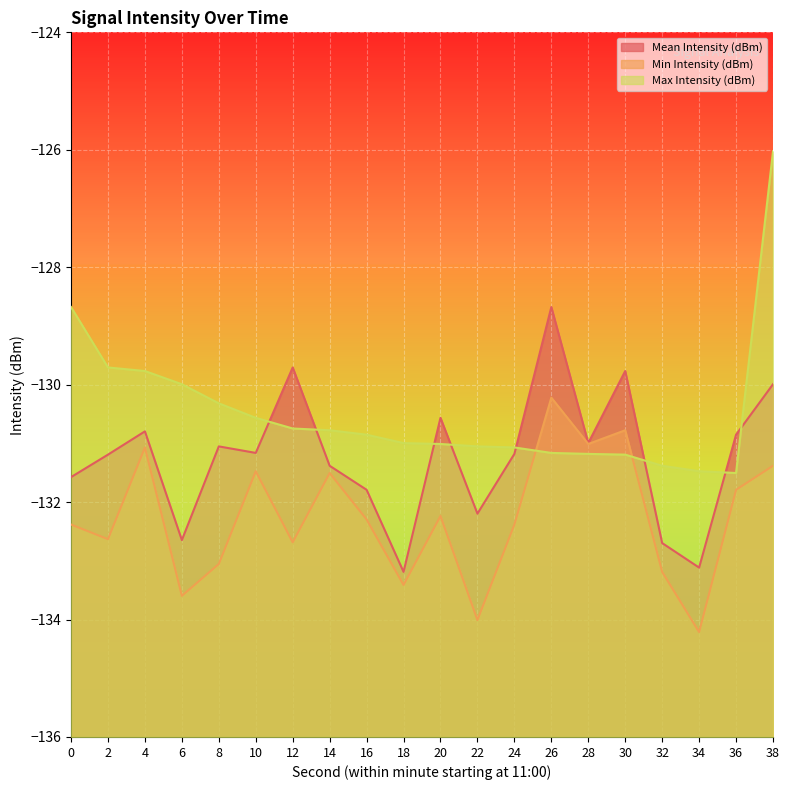

Reading left to right, extract all data points from this chart.

Mean Intensity (dBm): -131.6	-131.2	-130.8	-132.6	-131.1	-131.2	-129.7	-131.4	-131.8	-133.2	-130.6	-132.2	-131.2	-128.7	-131.0	-129.8	-132.7	-133.1	-130.9	-130.0
Min Intensity (dBm): -132.4	-132.6	-131.1	-133.6	-133.1	-131.5	-132.7	-131.5	-132.3	-133.4	-132.2	-134.0	-132.4	-130.2	-131.0	-130.8	-133.2	-134.2	-131.8	-131.4
Max Intensity (dBm): -128.7	-129.7	-129.8	-130.0	-130.3	-130.6	-130.7	-130.8	-130.9	-131.0	-131.0	-131.1	-131.1	-131.2	-131.2	-131.2	-131.4	-131.5	-131.5	-126.0